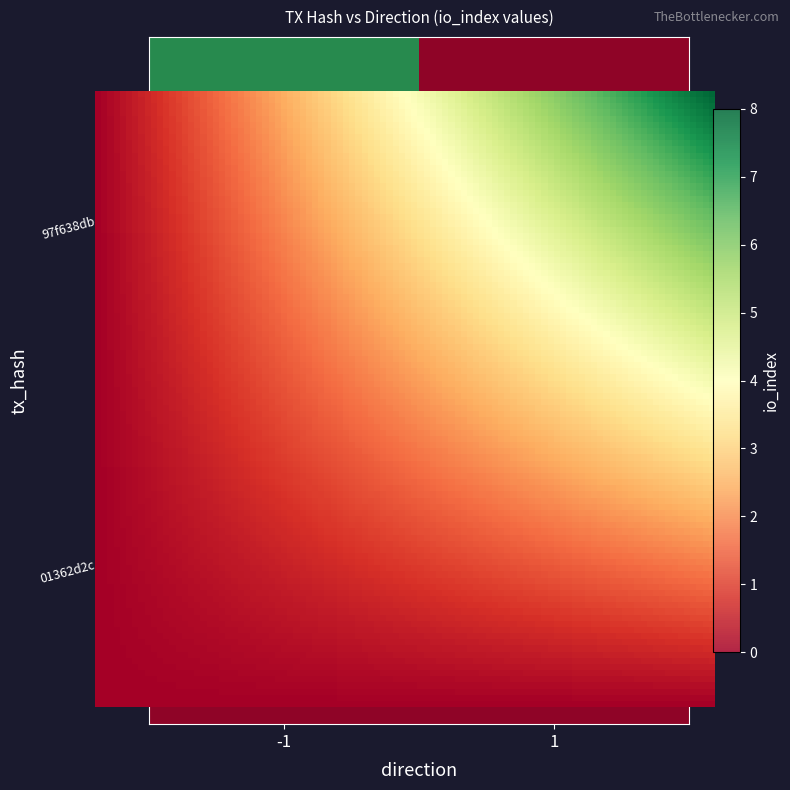

Reading left to right, extract all data points from this chart.

97f638dbff7c9112e1f2ca96c37fad6504c7463: 7	0
01362d2c91dbdb9df3518516acecf994b79c724: 0	0